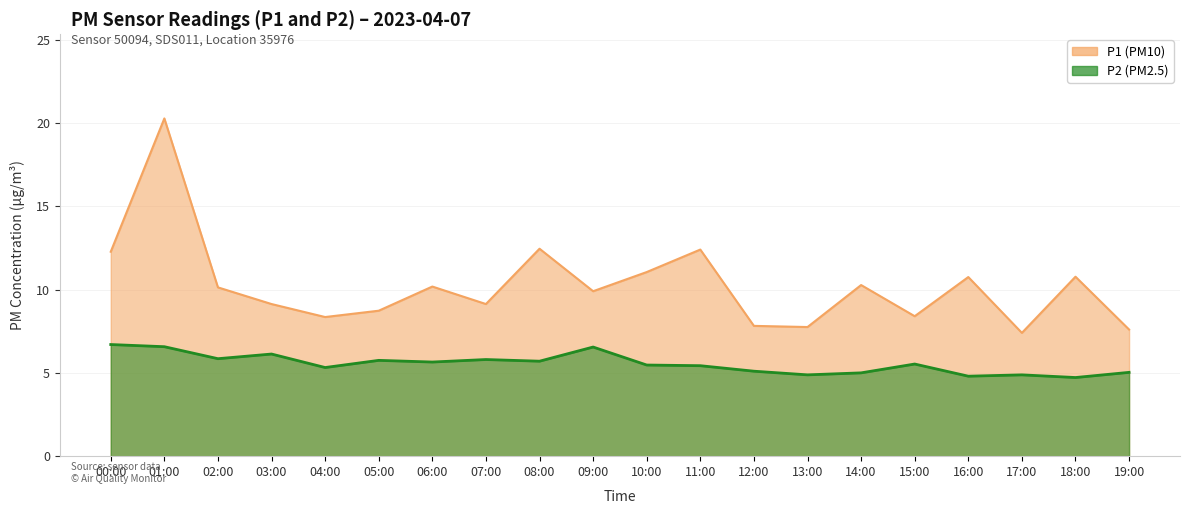

Between 11:00 and 04:00, which is larger?

11:00